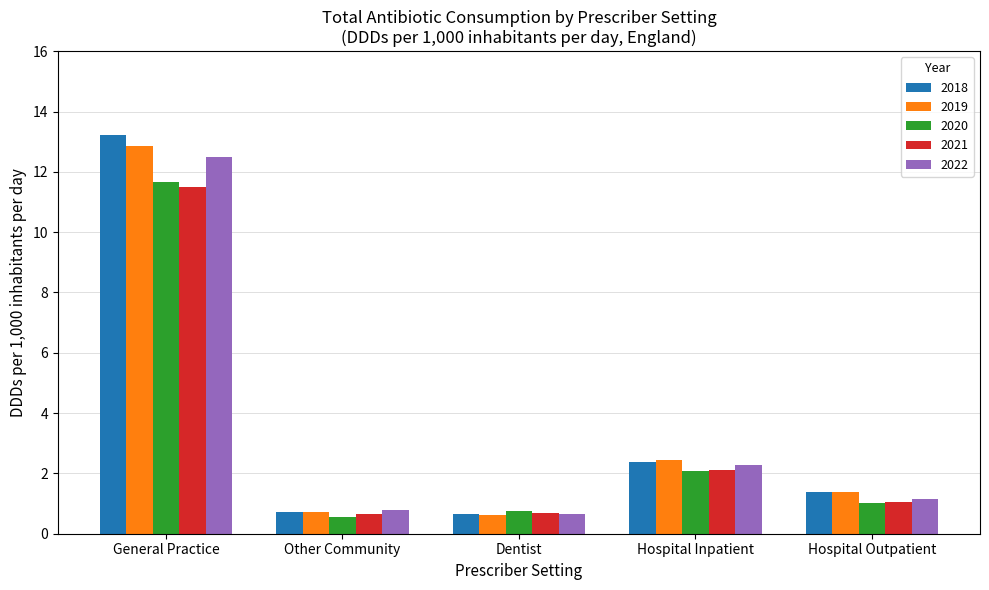

What is the sum of the 2022 values at Hospital Outpatient and Other Community?

1.9